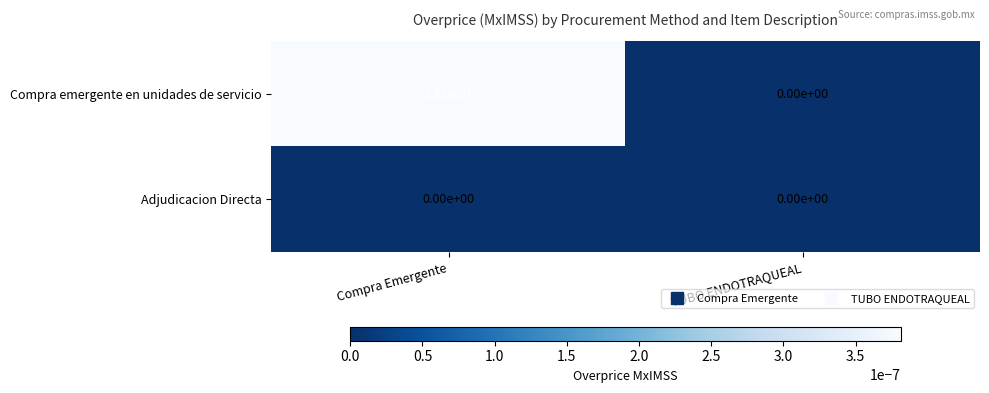

List the series in order of their peak value, highest first.

Compra emergente en unidades de servicio, Adjudicacion Directa